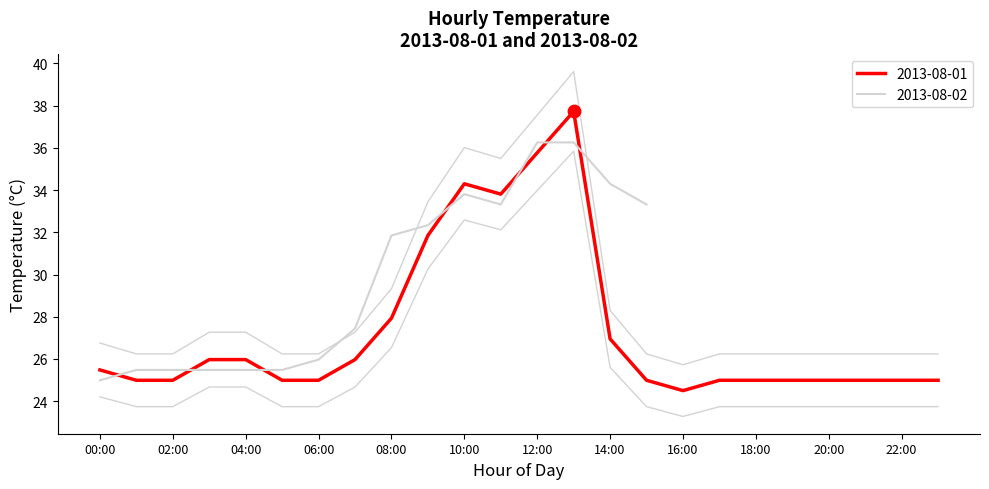

Between 13:00 and 09:00, which is larger?

13:00